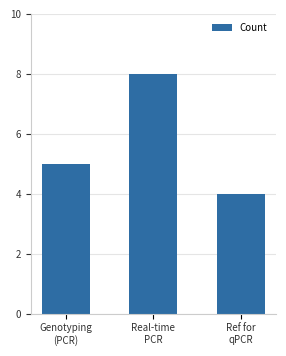

What is the ratio of the value at Genotyping
(PCR) to the value at Real-time
PCR?

0.6